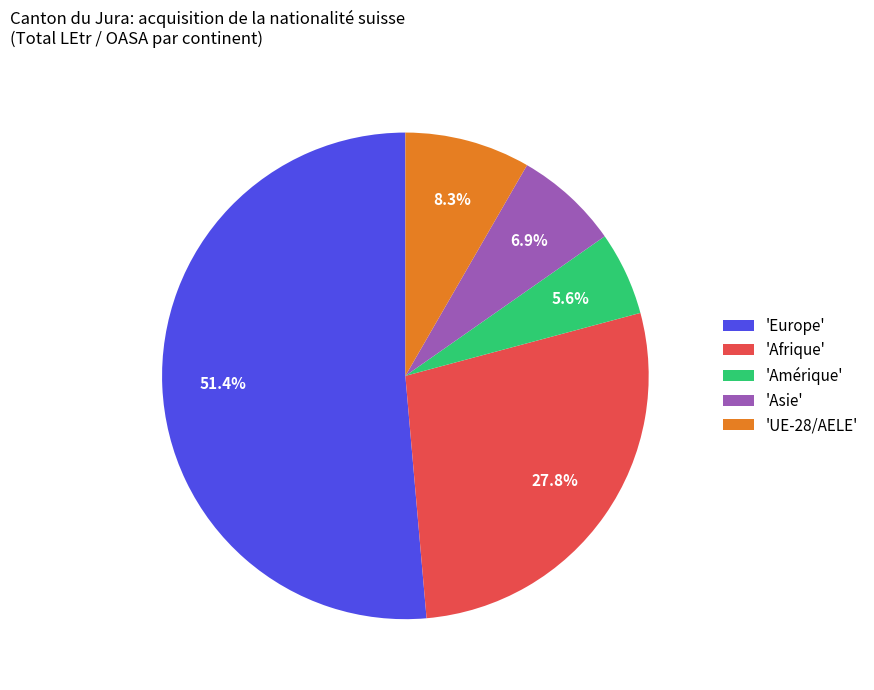

Is 'Amérique' the majority of the pie?

No